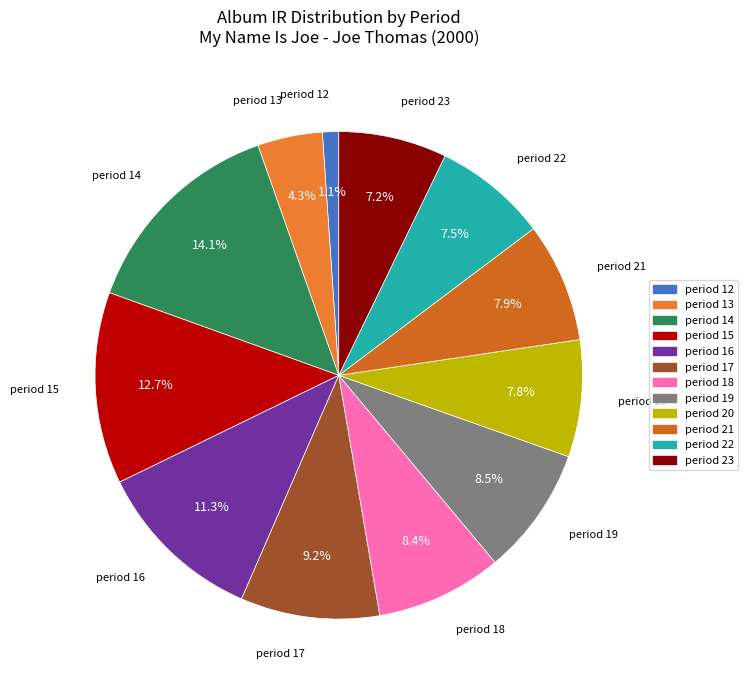

What is the largest slice in the pie chart?

period 14